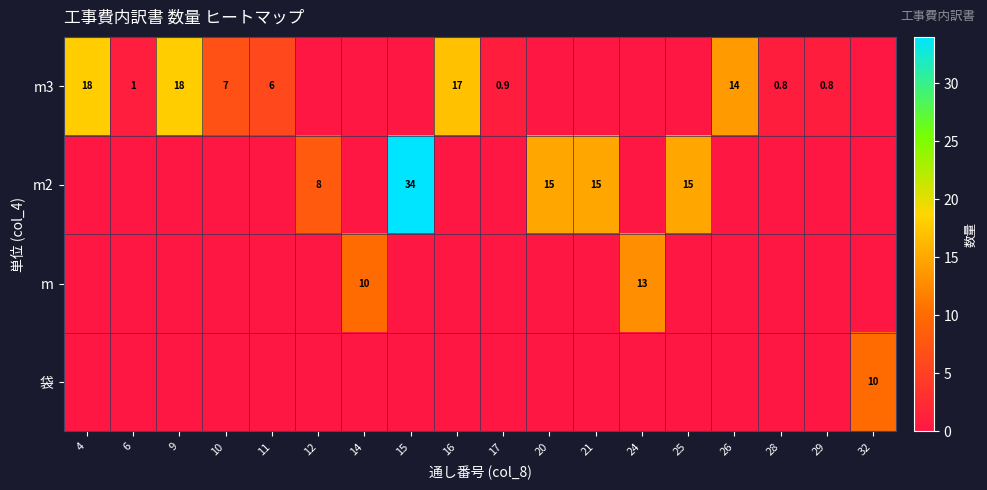

What is the sum of the m3 values at 29 and 11?

6.8